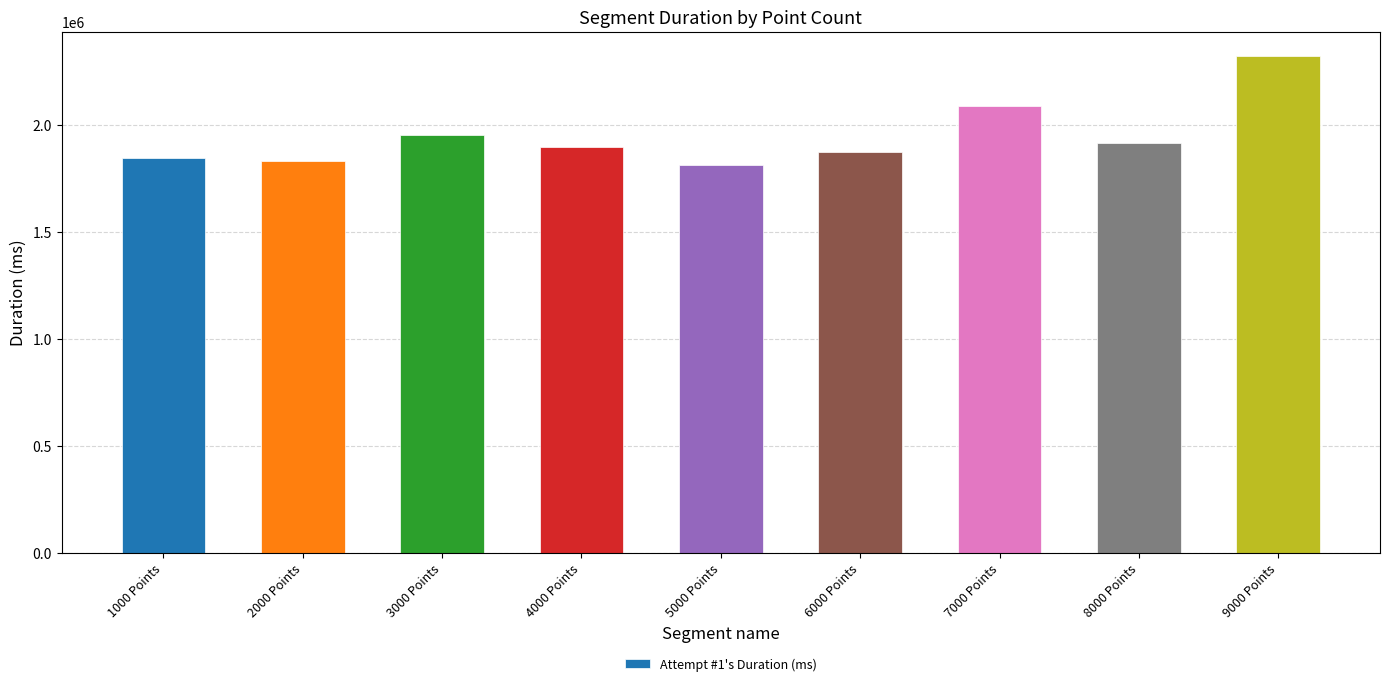

Which has a higher value, 2000 Points or 8000 Points?

8000 Points